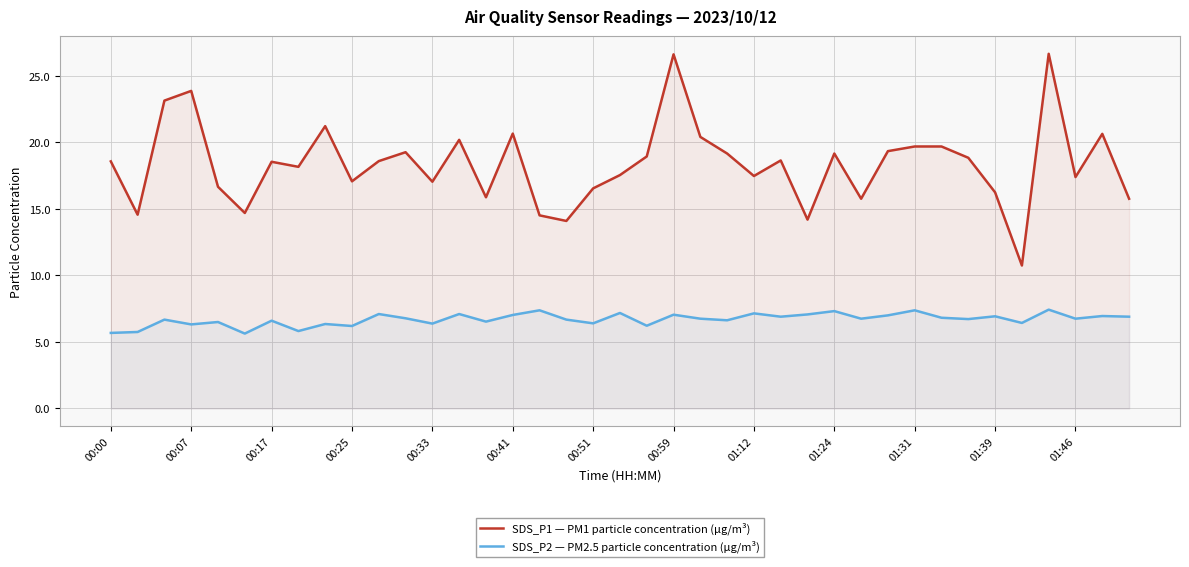

Does the chart display data point markers on the line(s)?

No